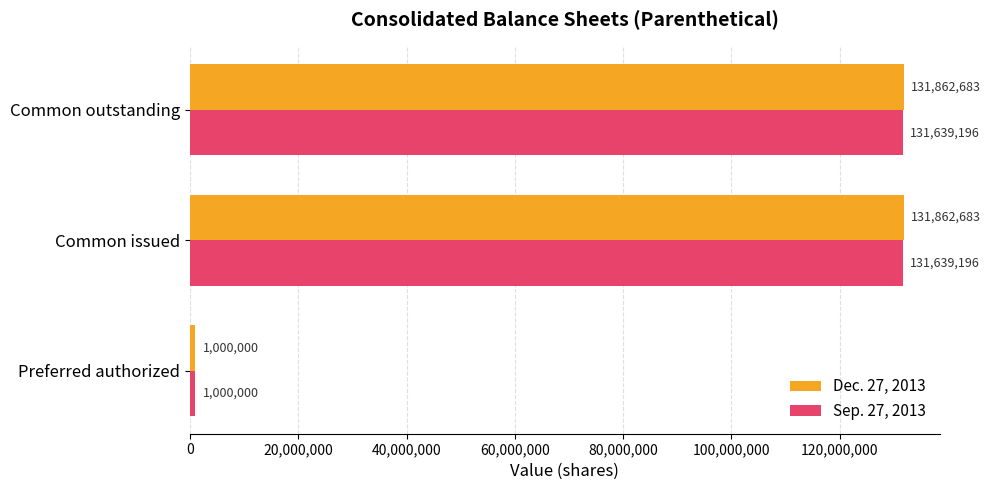

What are all the series names shown in the legend?

Dec. 27, 2013, Sep. 27, 2013